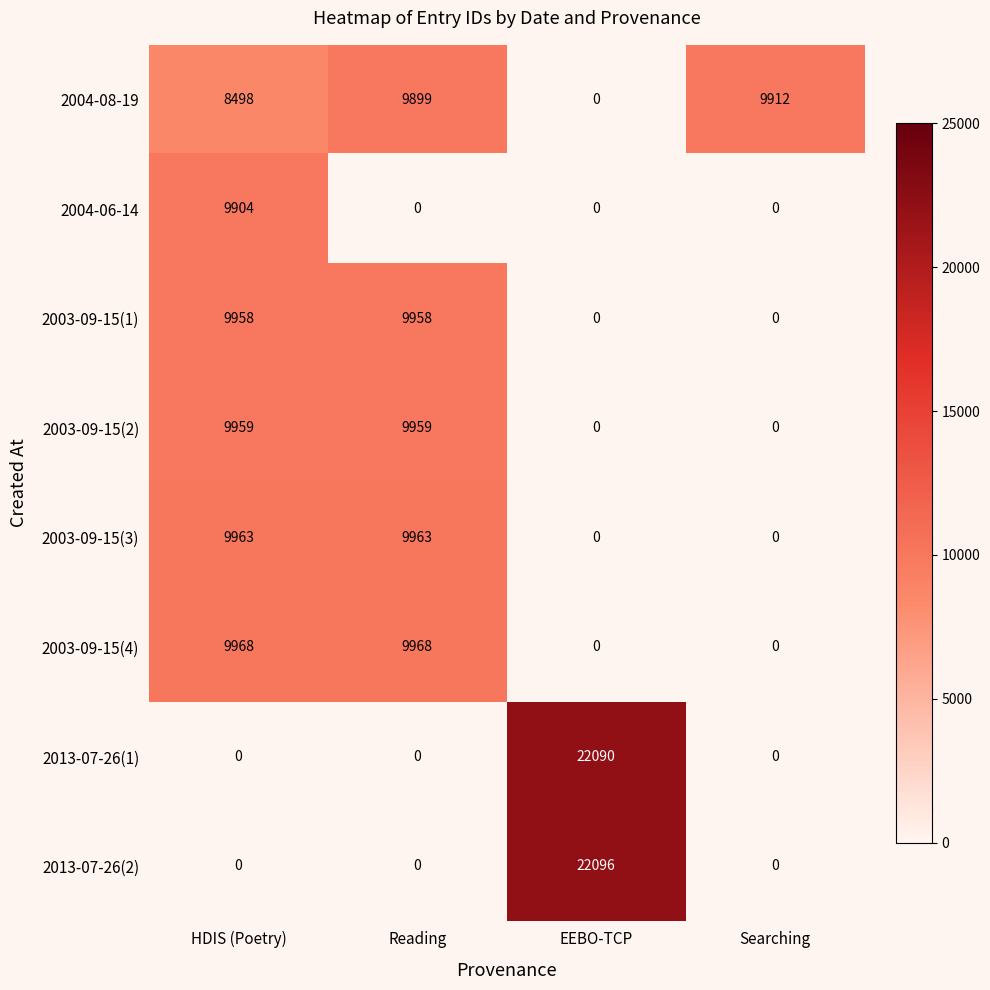

Which category has the highest value across all series?

EEBO-TCP